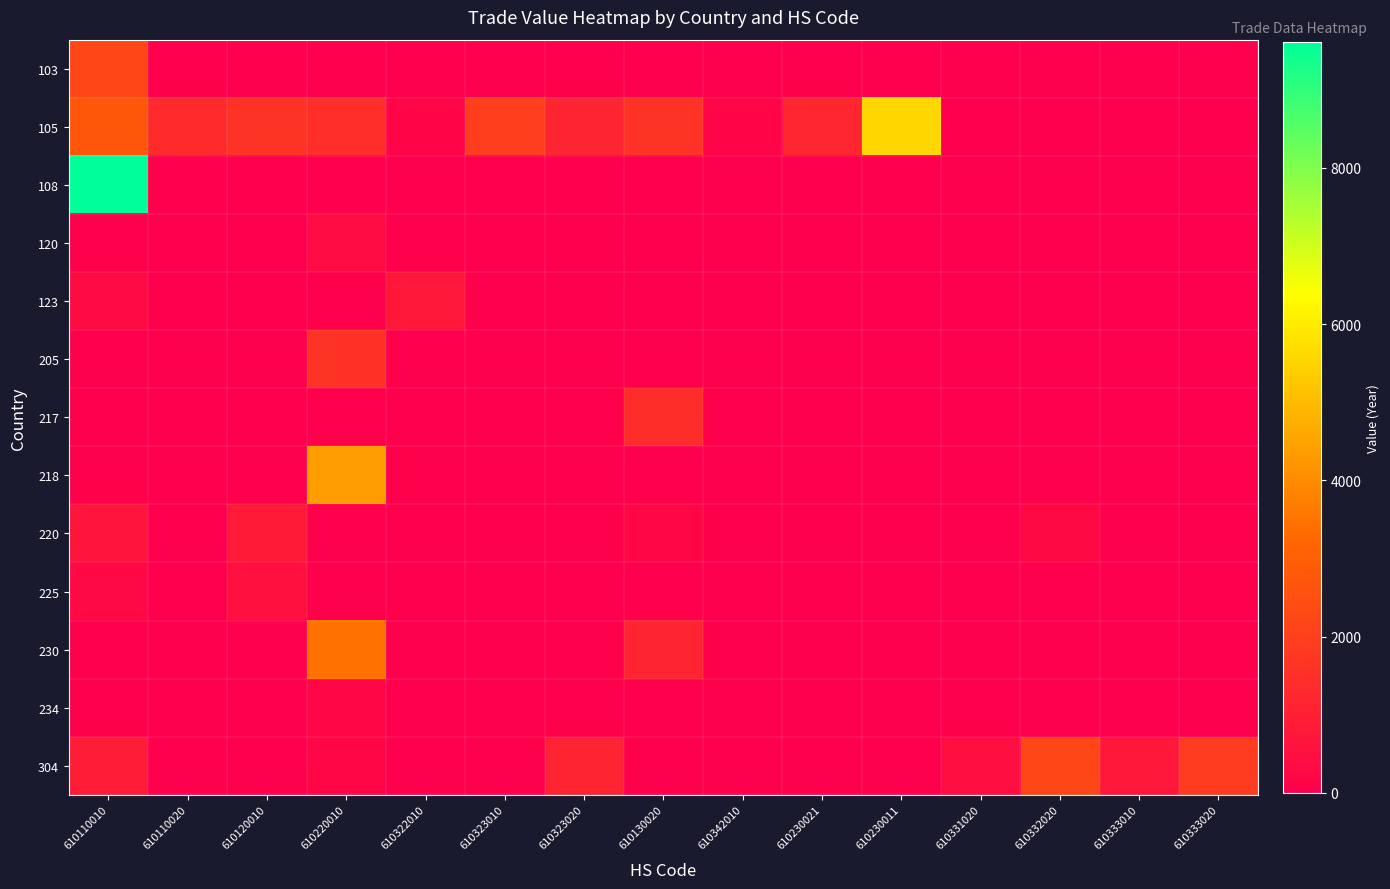

Rank the series by their maximum value, from lowest to highest.

234, 120, 225, 123, 220, 217, 205, 304, 103, 230, 218, 105, 108